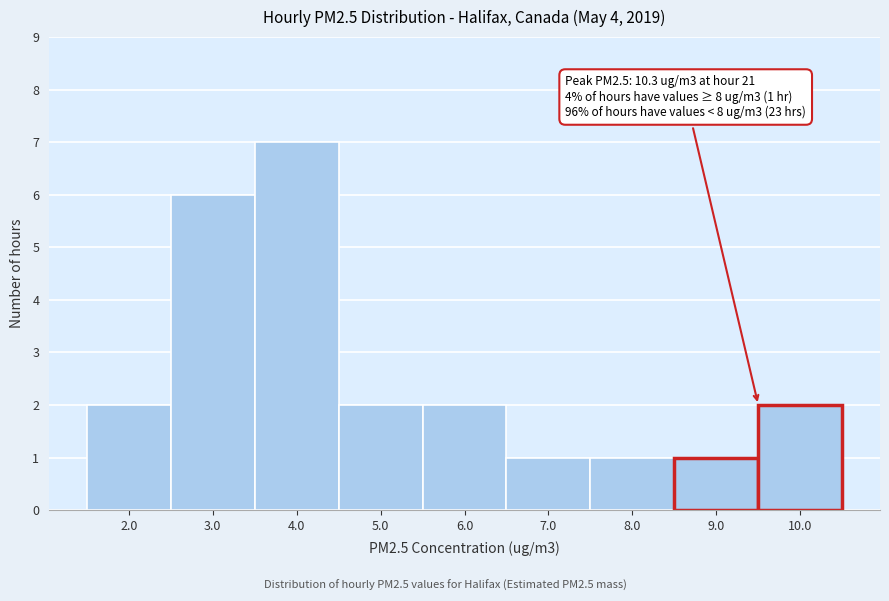

Which range on the x-axis has the tallest bar?

3.5 to 4.5